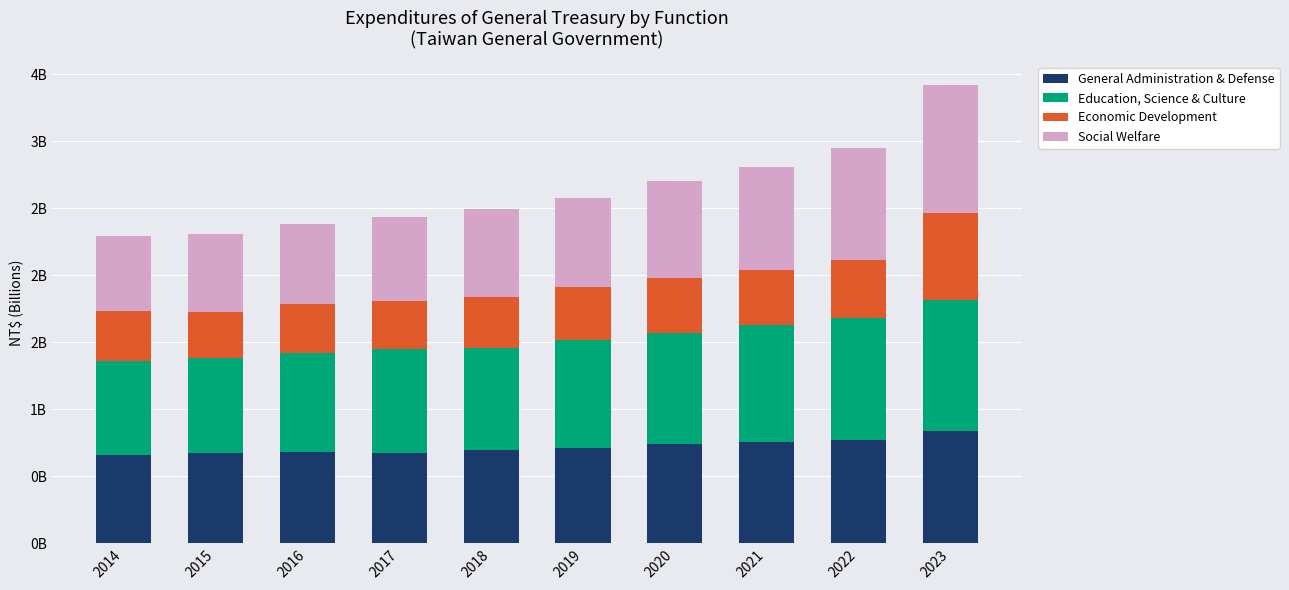

Rank the series by their maximum value, from lowest to highest.

Economic Development, General Administration & Defense, Social Welfare, Education, Science & Culture